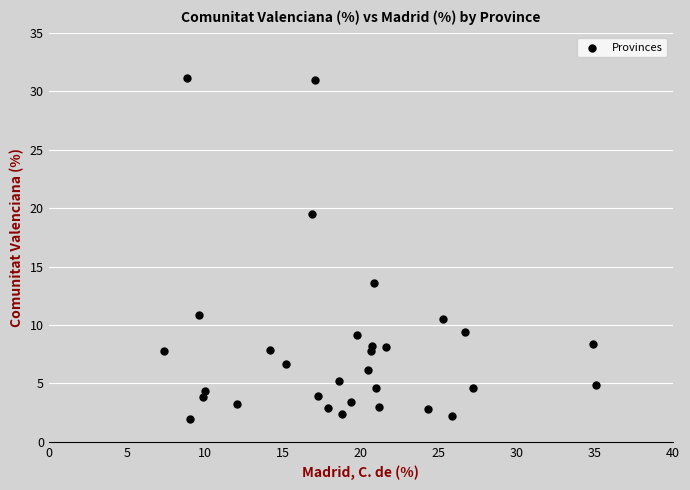

What Y value in the scatter plot is closest to 16?

13.6